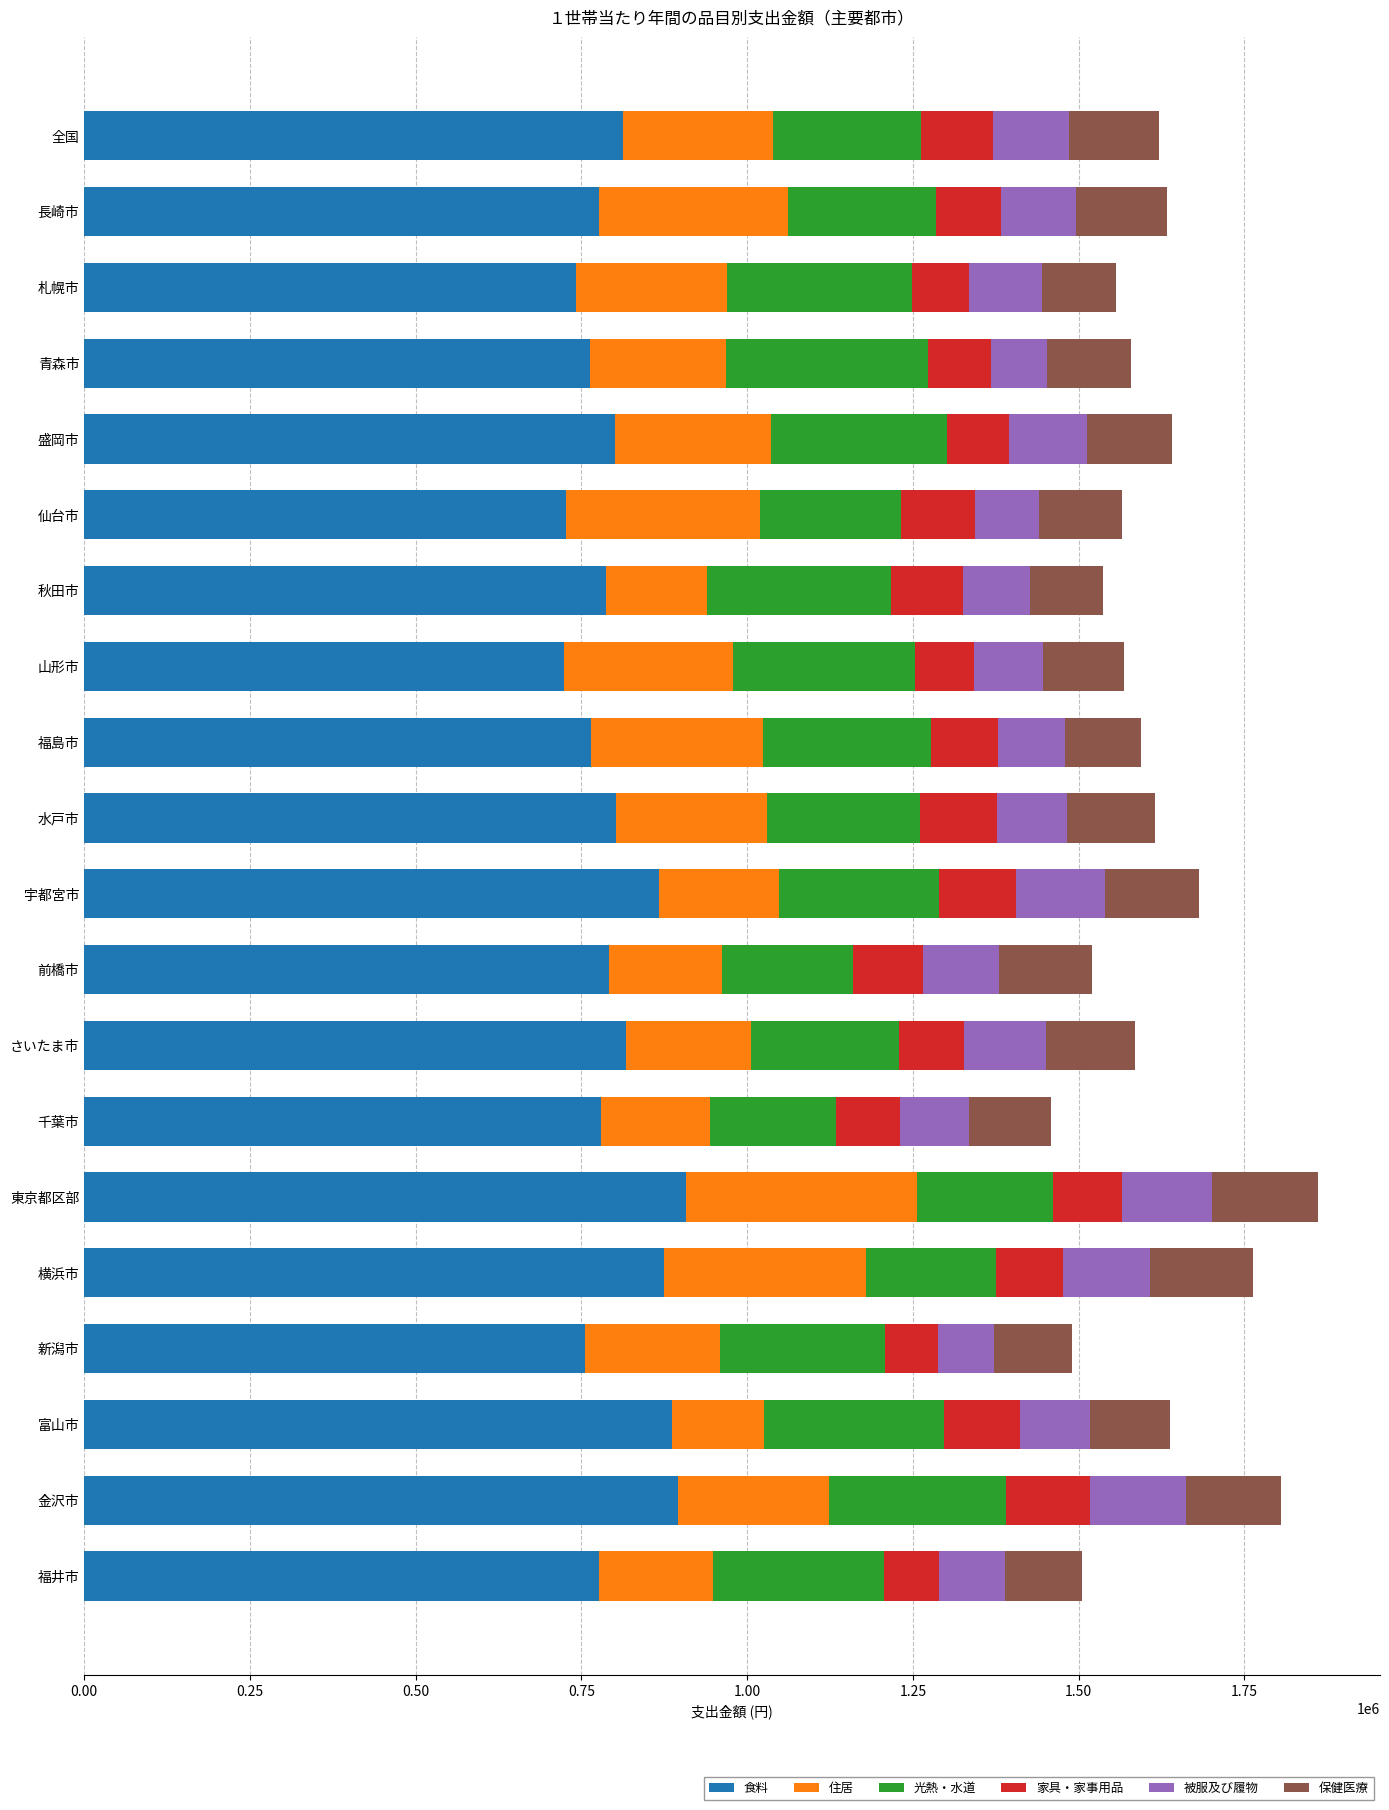

What is the maximum value for 食料?

907590